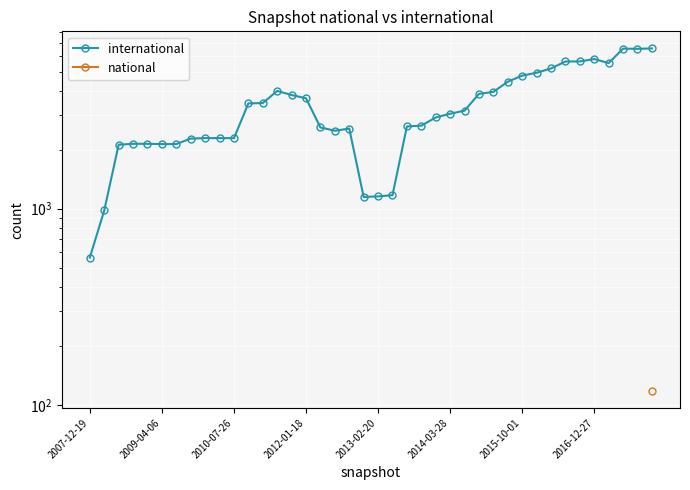

Is this an area chart (filled region under the line)?

No